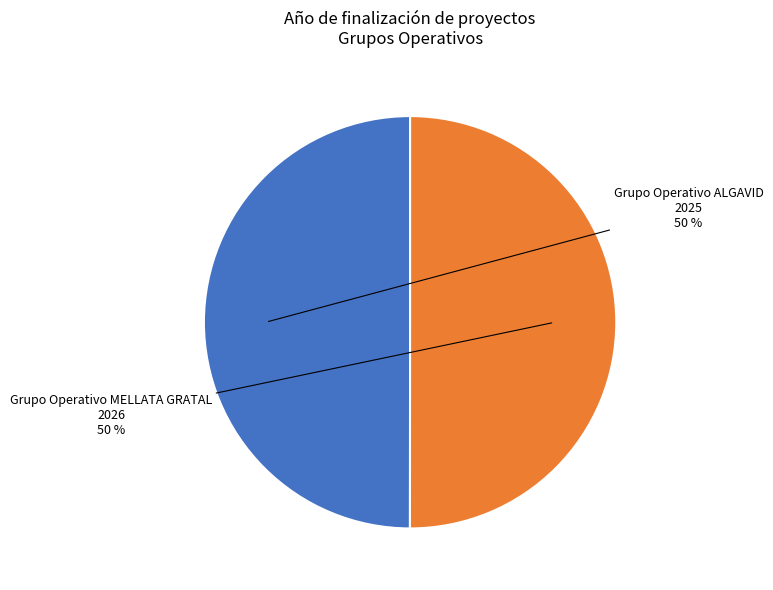

To the nearest percent, what is the average slice percentage?

50%